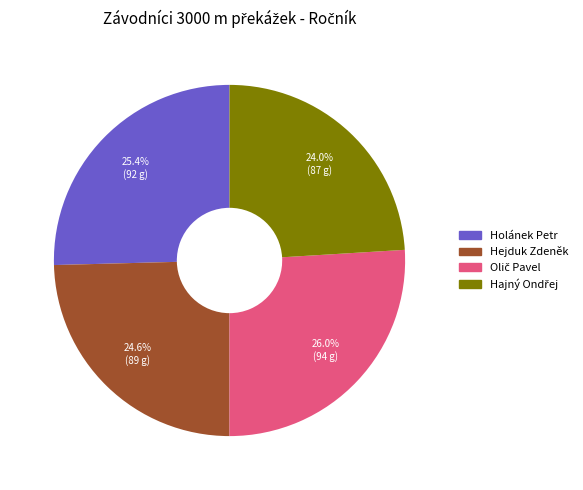

Is it true that Holánek Petr is 15% of the pie?

False